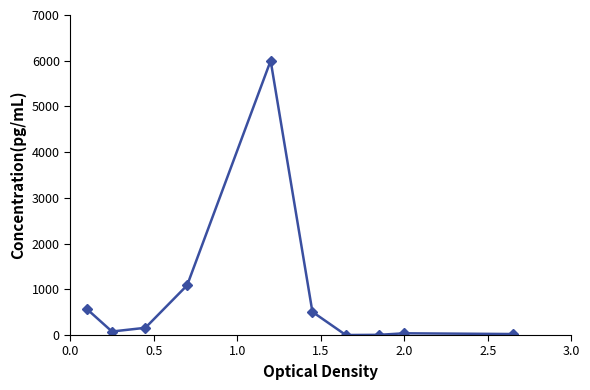

What is the maximum value shown in the chart?

6000.0